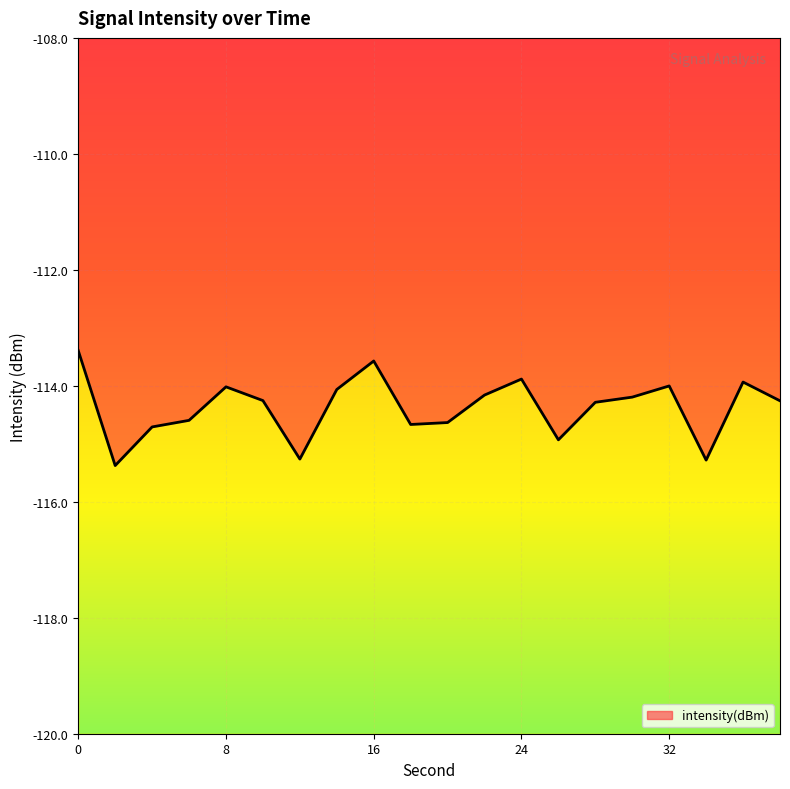

How many distinct data groups are displayed?

1